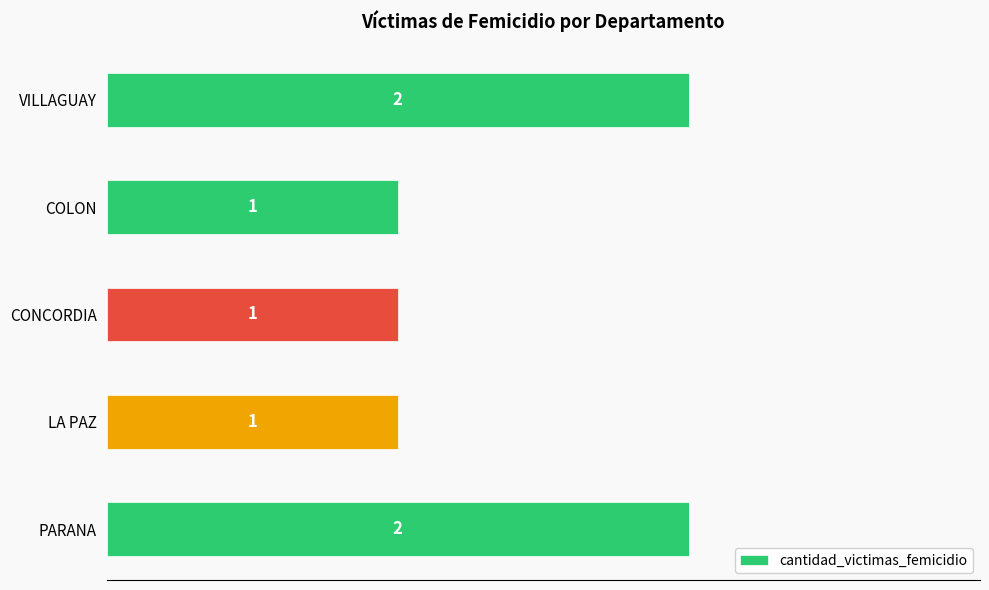

What is the minimum value shown in the chart?

1